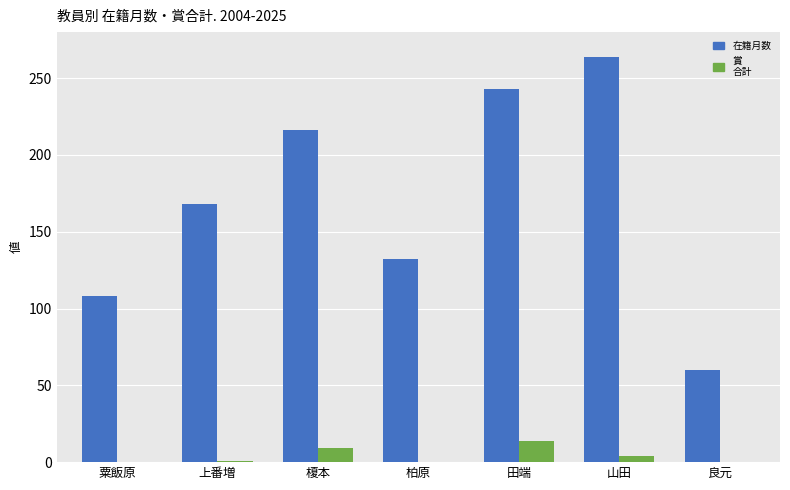

What is the greatest value displayed?

264